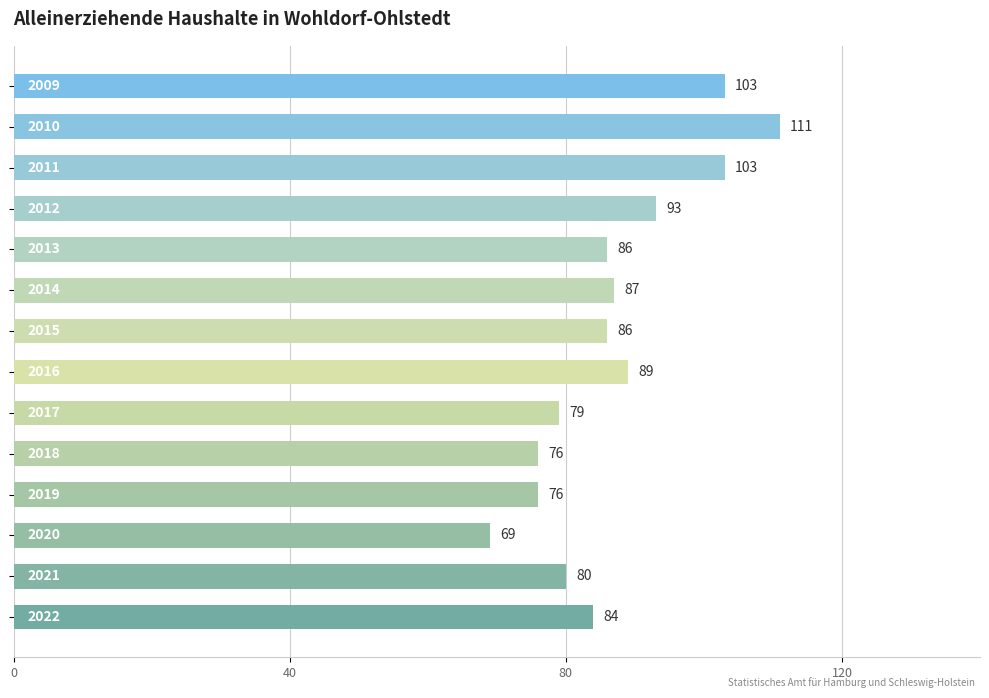

Reading bottom to top, what are all the values shown in this chart?

84	80	69	76	76	79	89	86	87	86	93	103	111	103